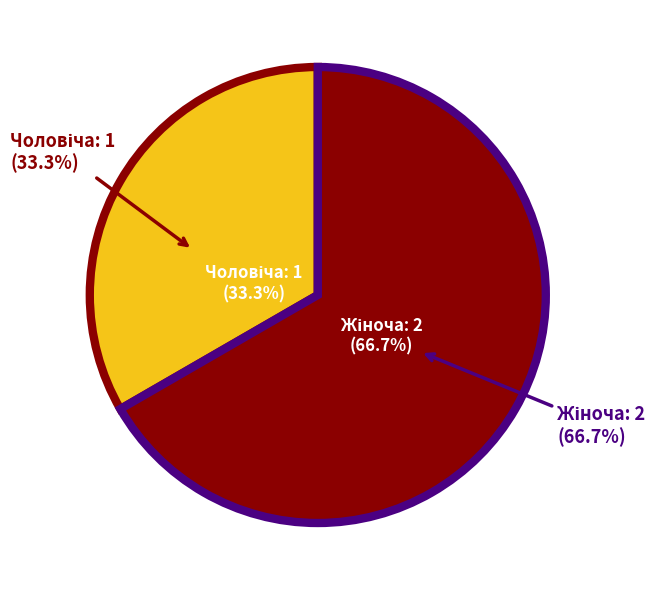

What percentage is NOT represented by Чоловіча?

66.7%